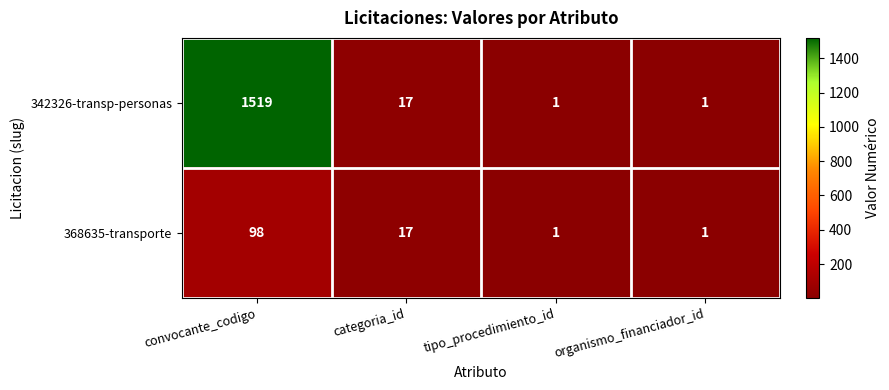

Reading left to right, list all the values displayed in this chart.

342326-transp-personas: 1519	17	1	1
368635-transporte: 98	17	1	1